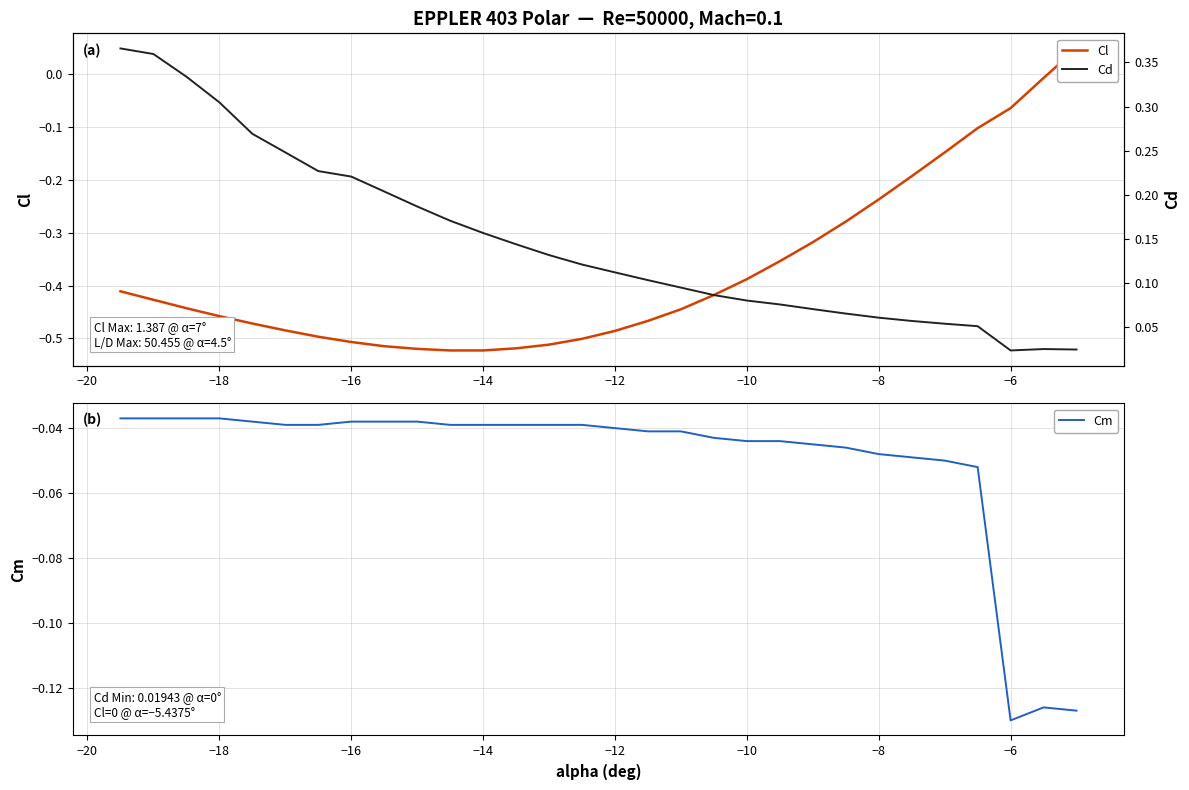

Which category has the lowest value in the Cm series?

−6